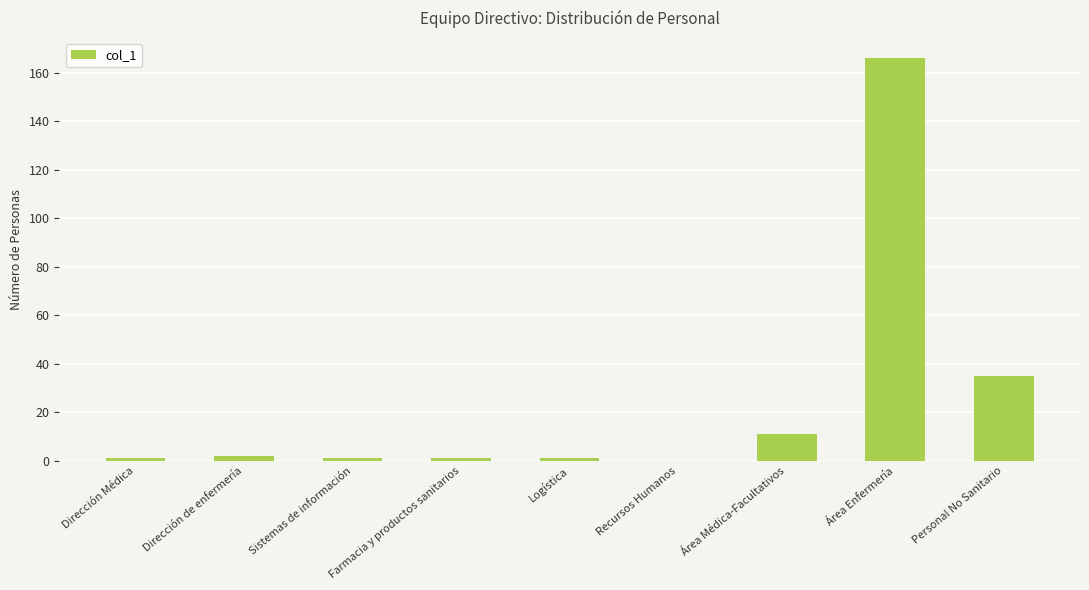

Are the bars horizontal?

No